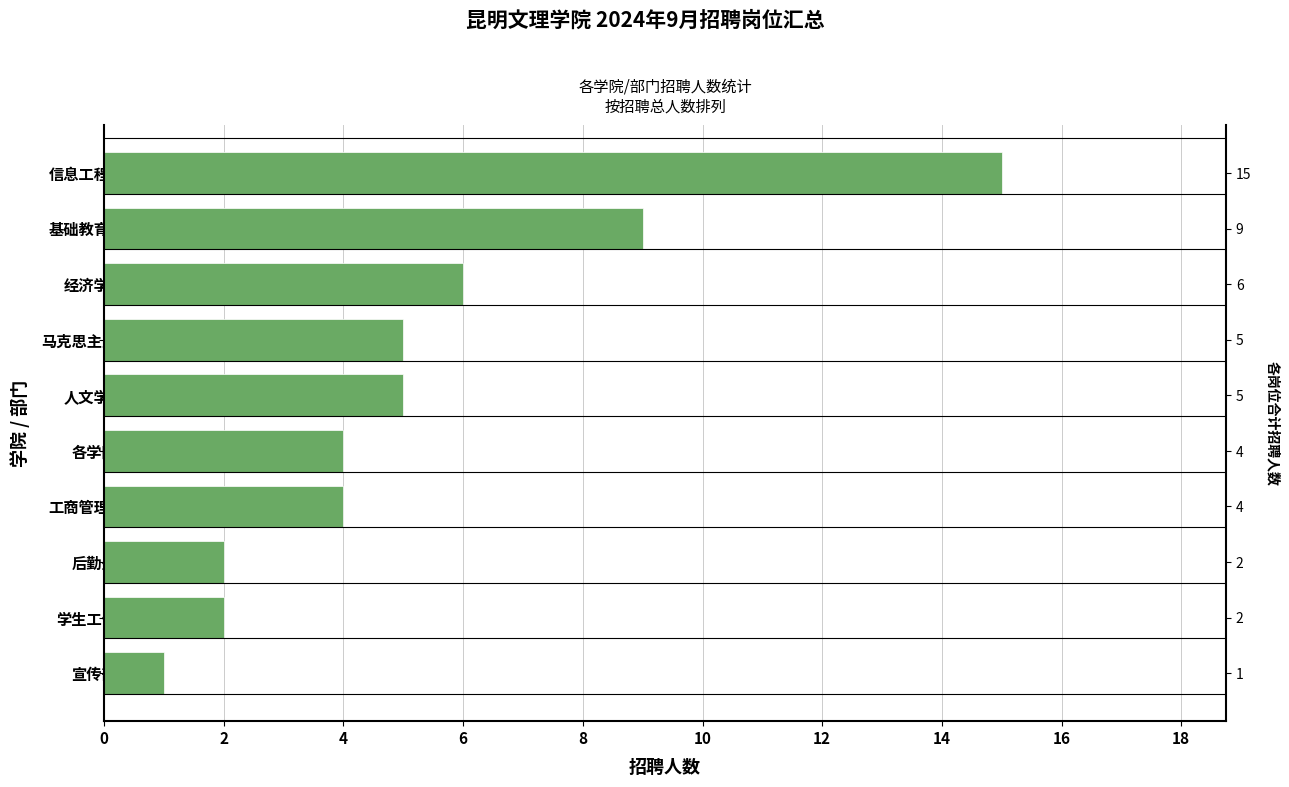

What is the difference between the maximum and minimum values?

14